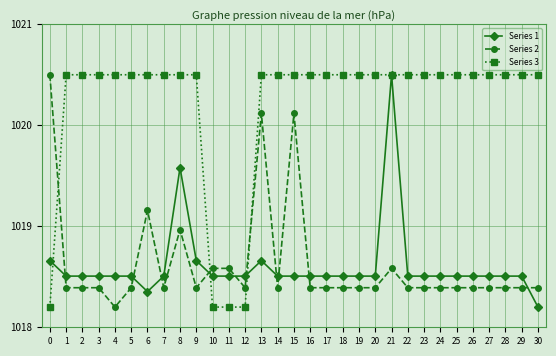

Between 3 and 6, which series saw the biggest shift?

Series 2